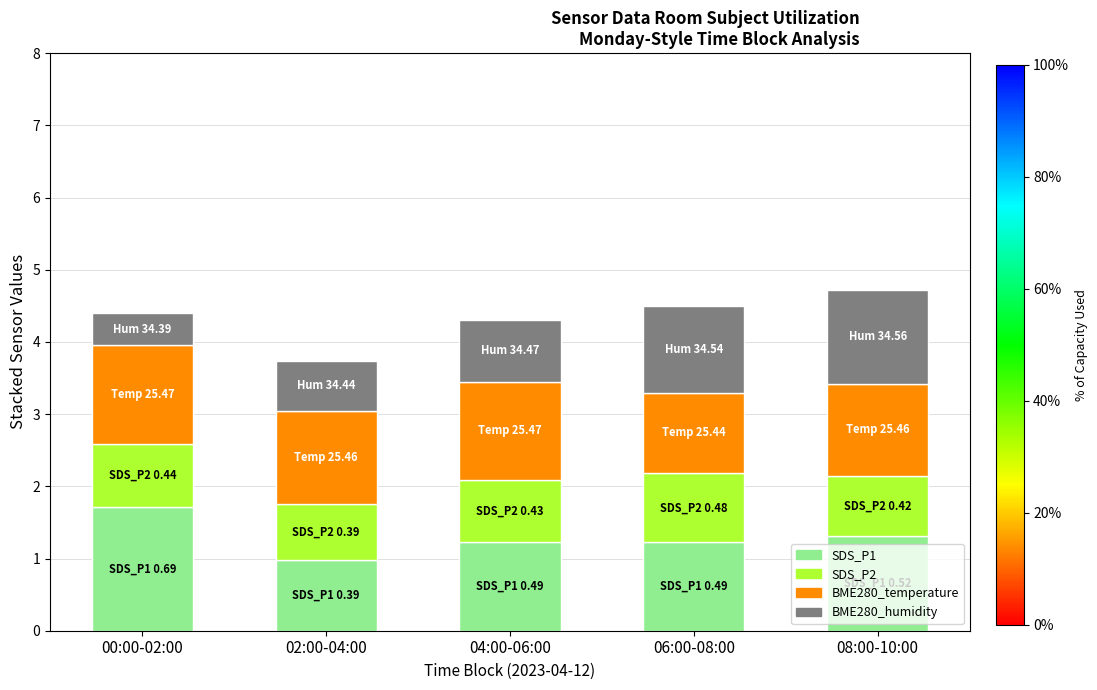

What is the sum of the SDS_P1 values at 08:00-10:00 and 00:00-02:00?

3.0